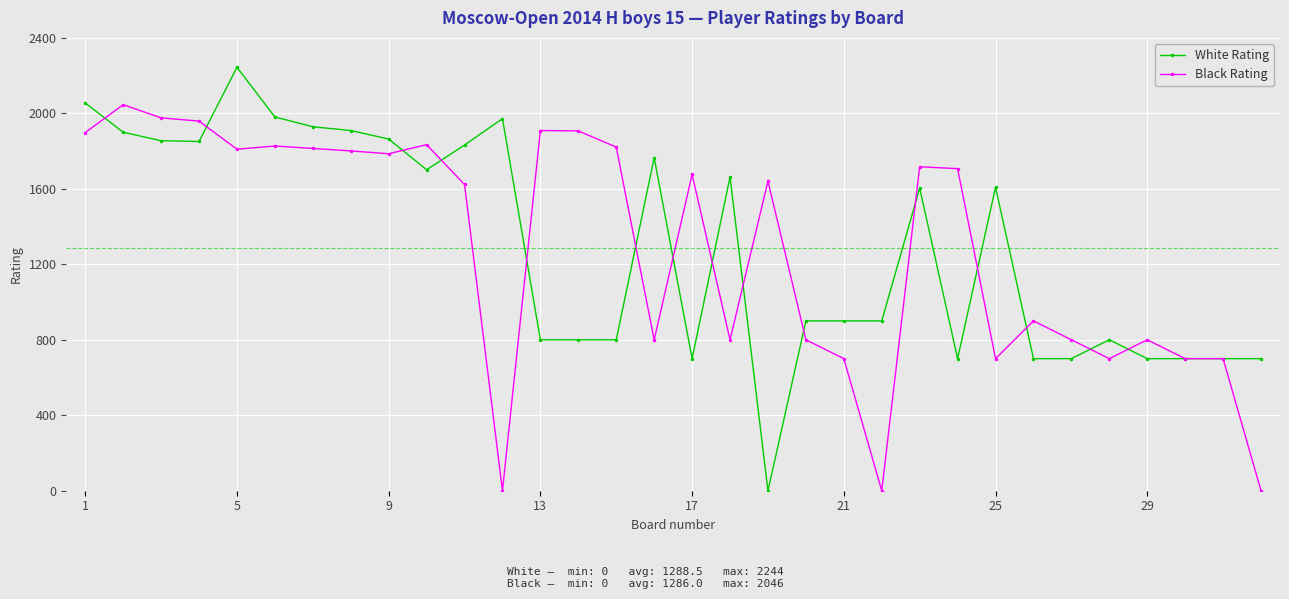

At how many categories does at least one series exceed 349?

32